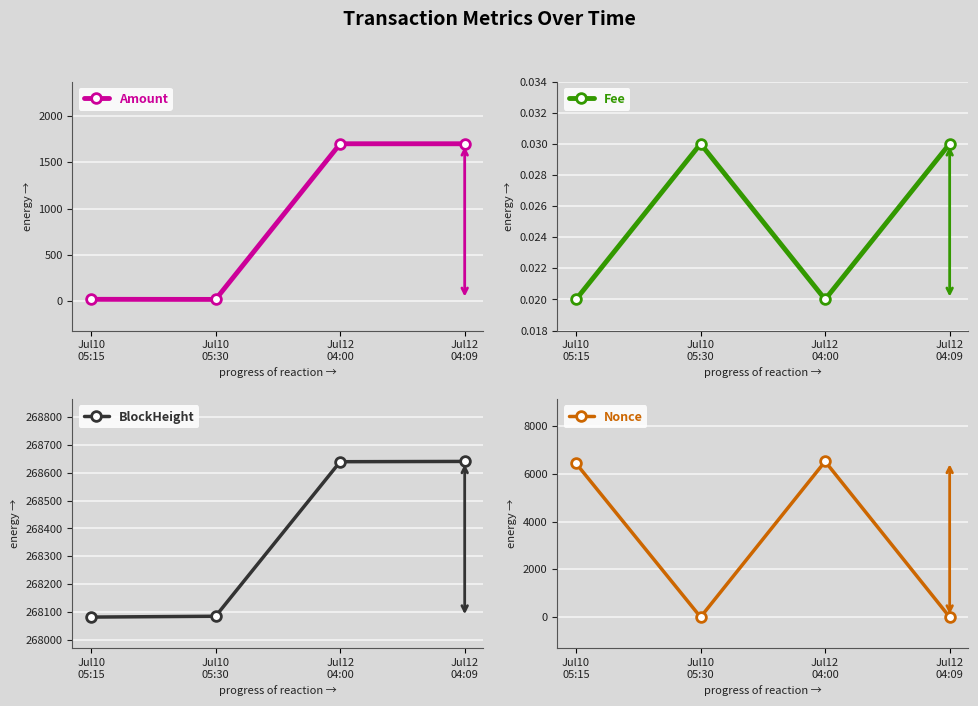

Is the value of BlockHeight at Jul10
05:30 greater than the value of Amount at Jul12
04:09?

Yes